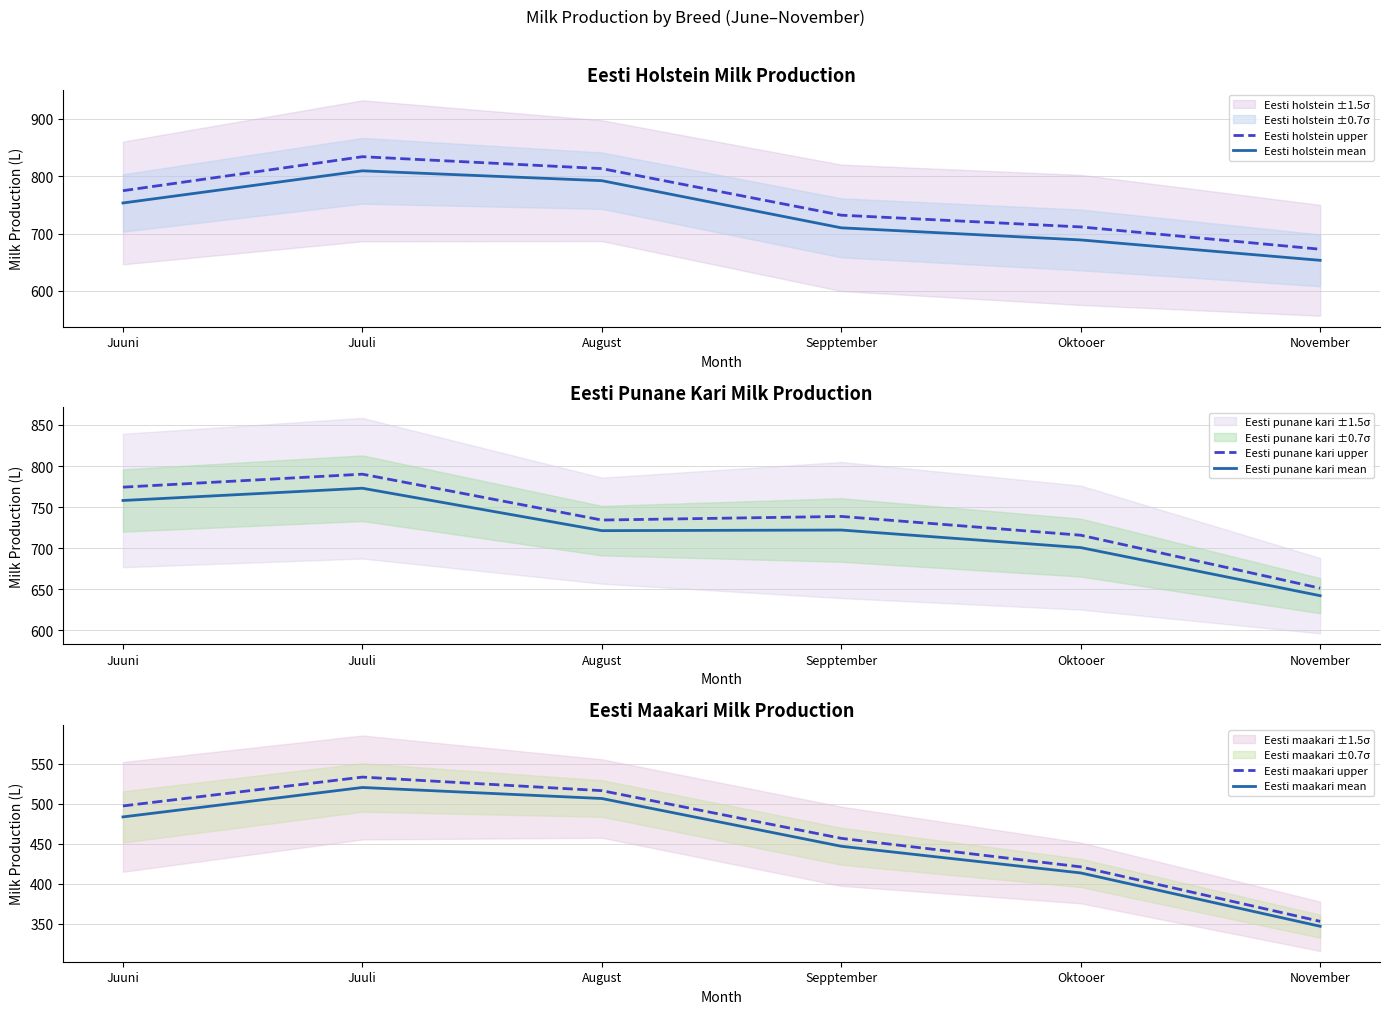

List the series in order of their peak value, highest first.

Eesti holstein upper, Eesti holstein mean, Eesti punane kari upper, Eesti punane kari mean, Eesti maakari upper, Eesti maakari mean